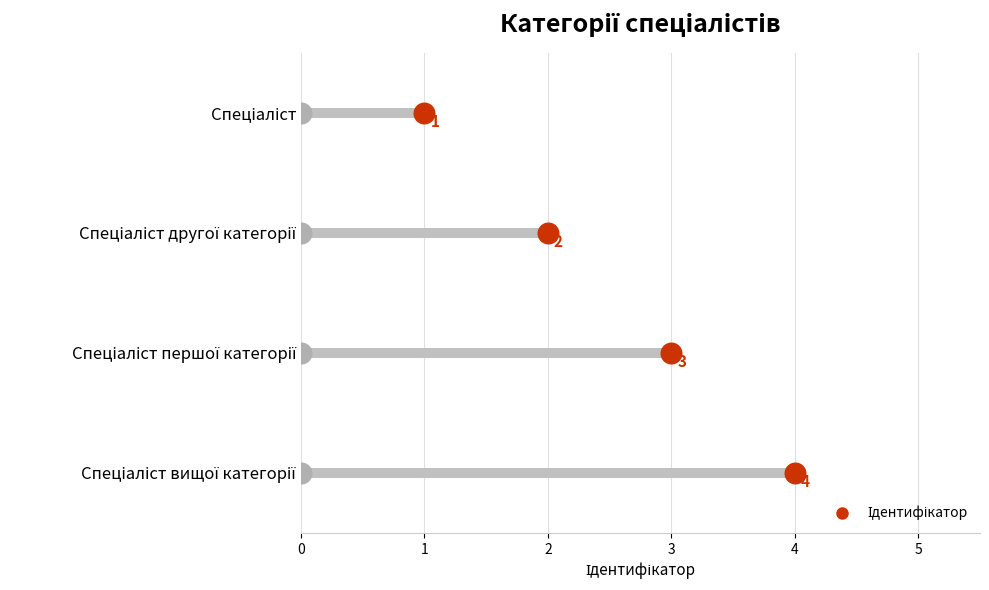

Which has a higher value, Спеціаліст or Спеціаліст вищої категорії?

Спеціаліст вищої категорії